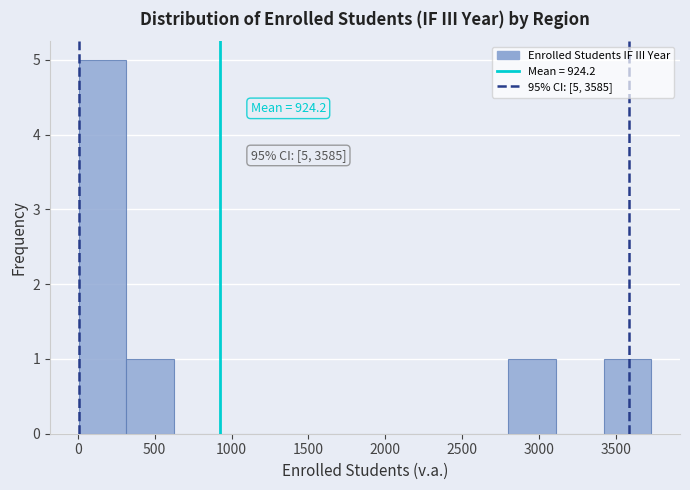

Over which range of the x-axis is the bar tallest?

0 to 300